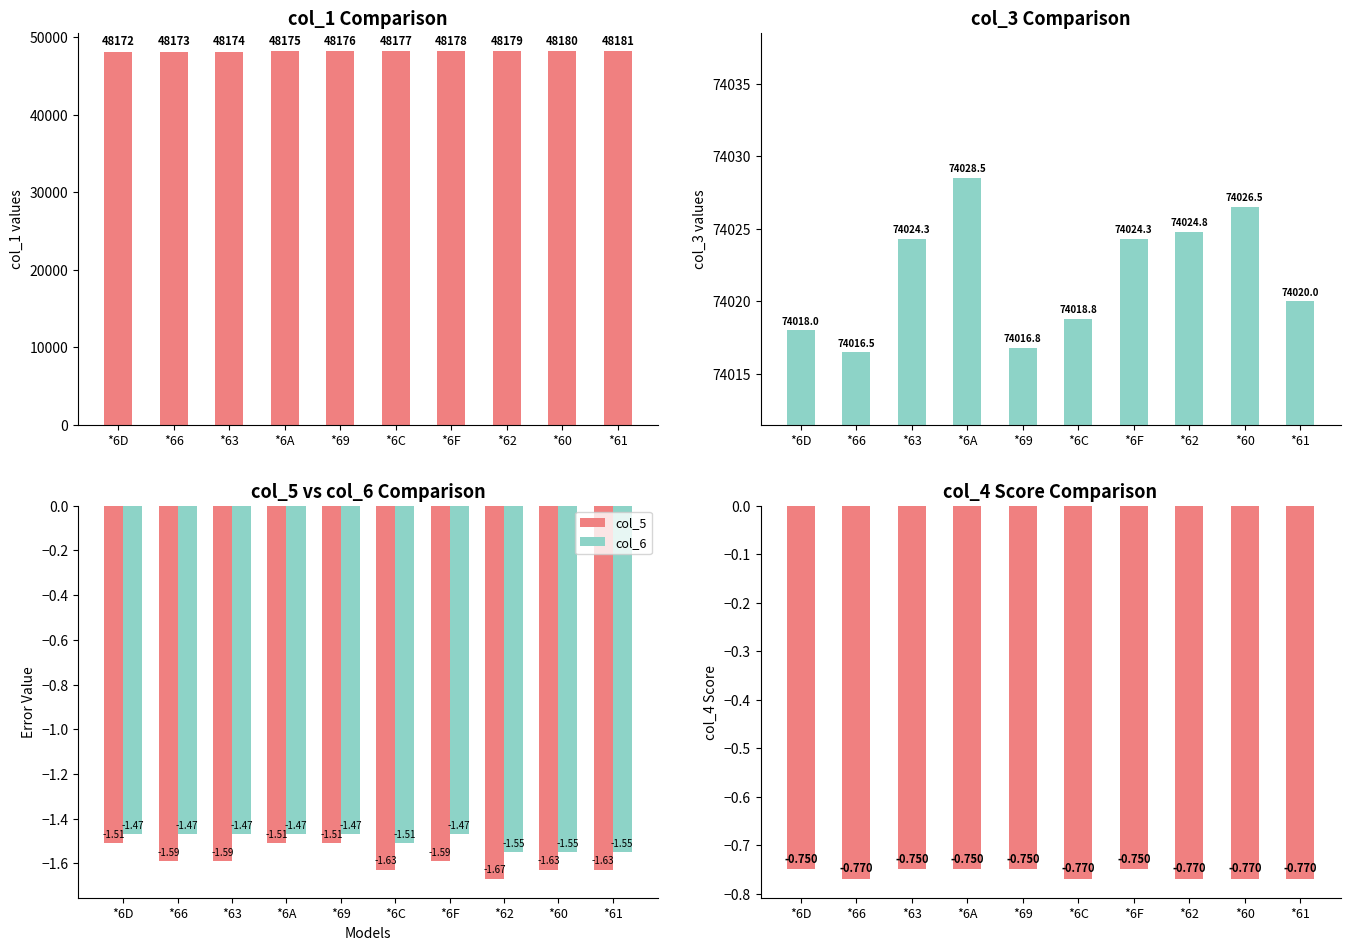

Are the bars horizontal?

No